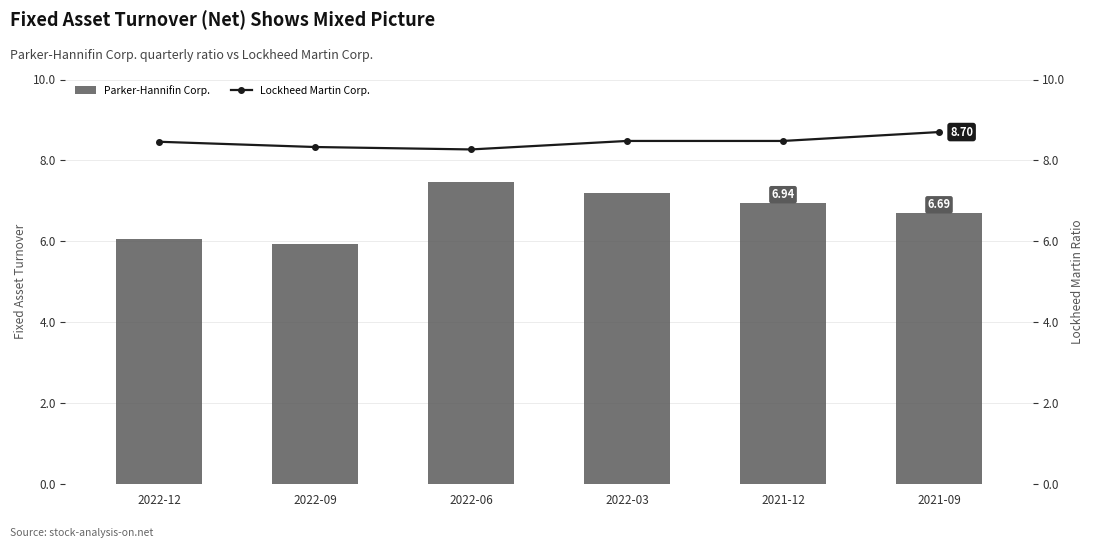

The Parker-Hannifin Corp. series shows 6.7 at 2021-09. True or false?

True